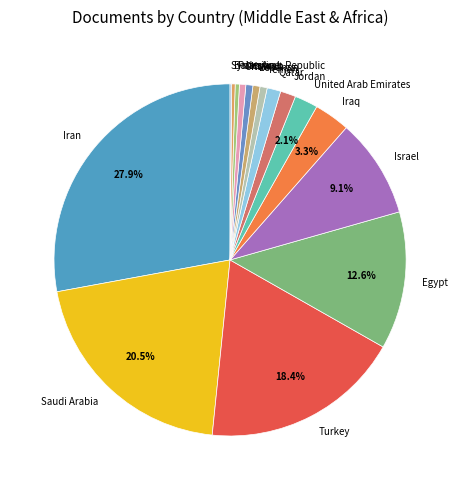

What percentage is the Oman slice, to the nearest percent?

1%